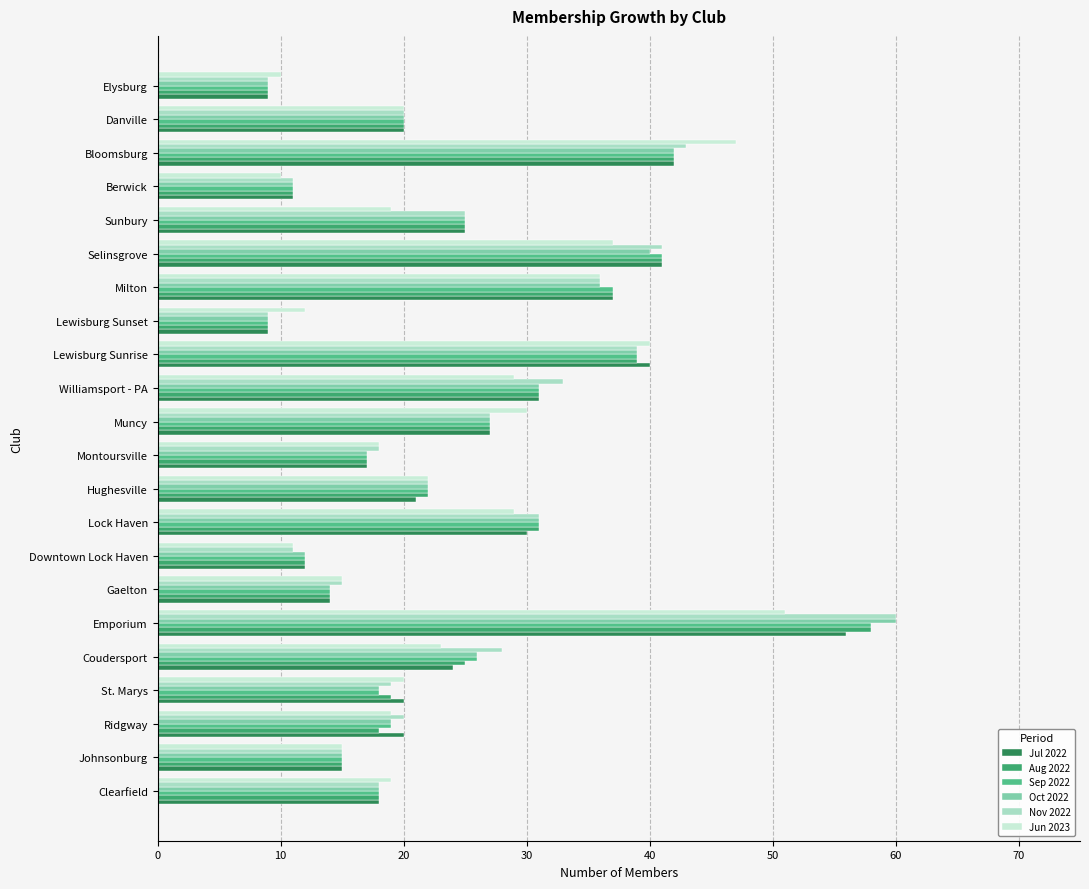

Is it true that Aug 2022 equals 21 at Johnsonburg?

False